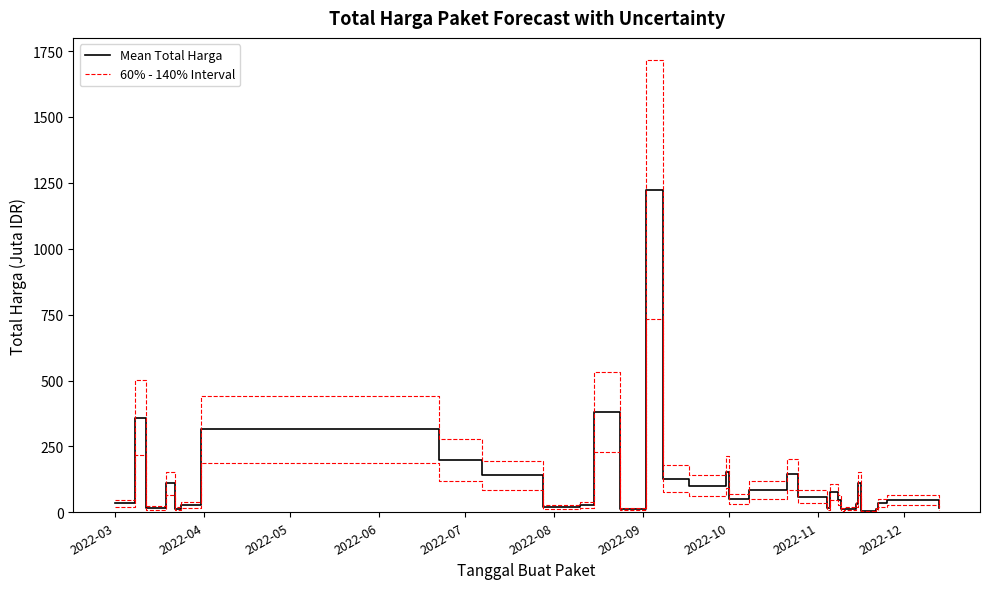

What is the value of the Mean Total Harga point at the 1st from the left?

33.4